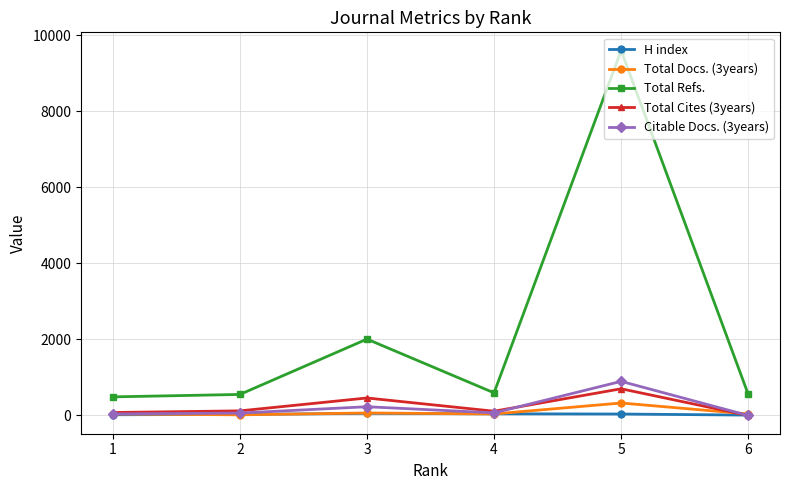

Rank the series by their maximum value, from highest to lowest.

Total Refs., Citable Docs. (3years), Total Cites (3years), Total Docs. (3years), H index